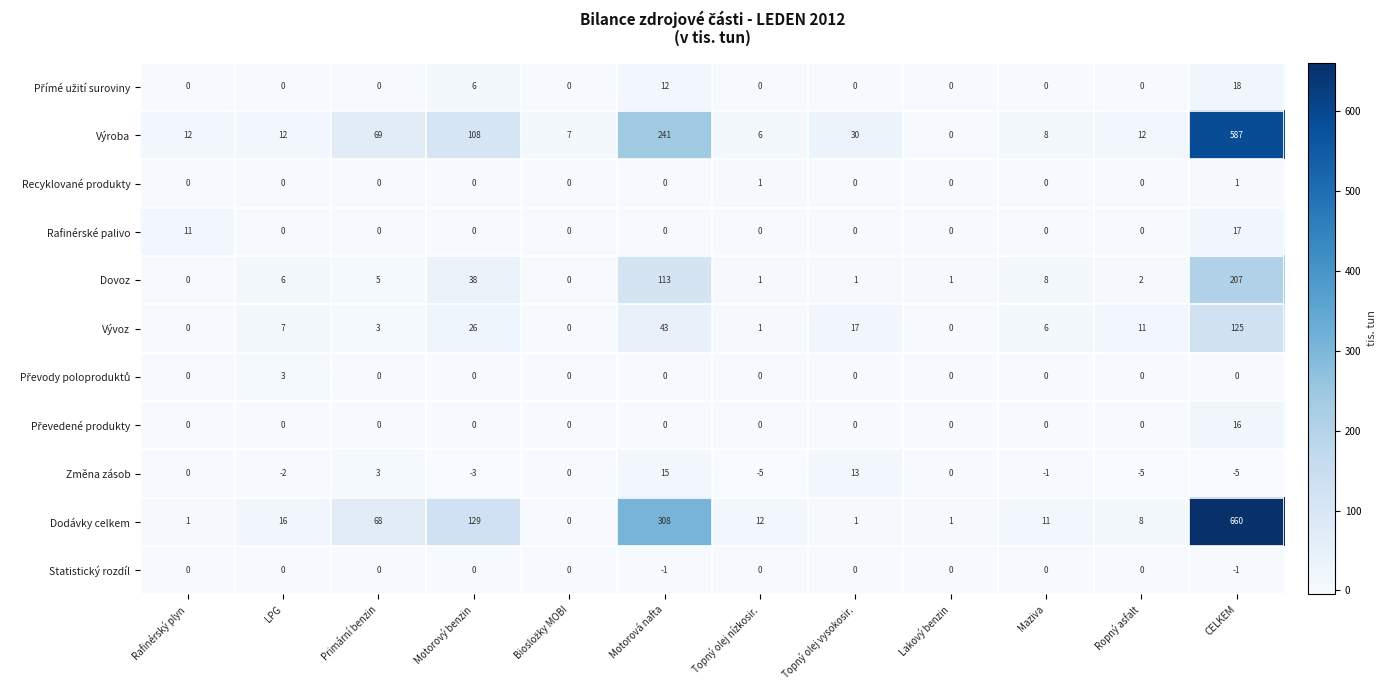

Which series has the largest total across all categories?

Dodávky celkem